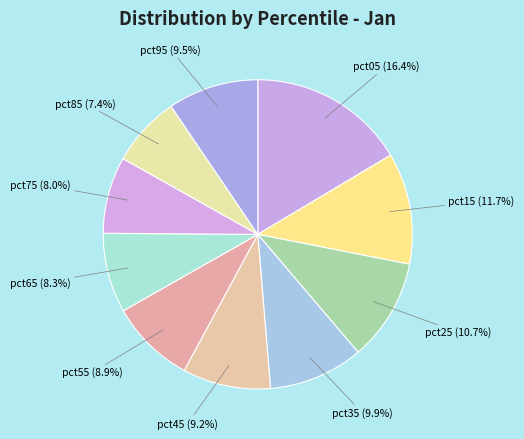

Count the number of slices in the pie.

10